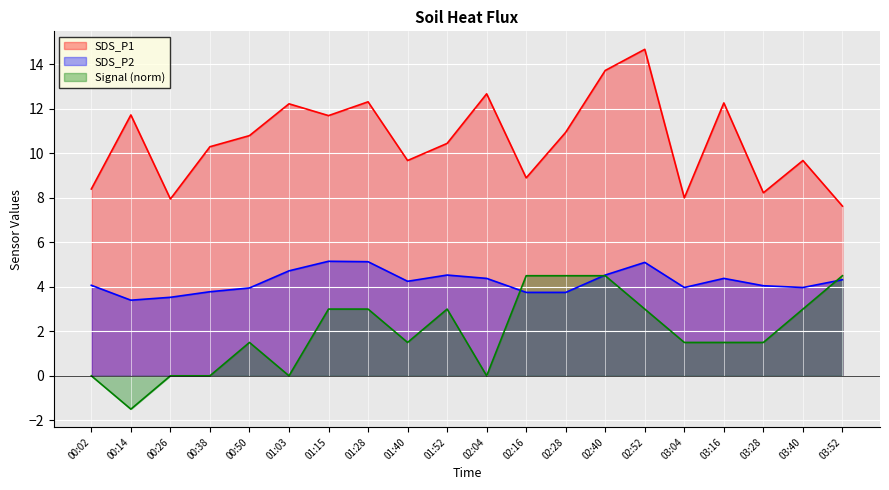

Which category has the highest value in the SDS_P2 series?

01:15